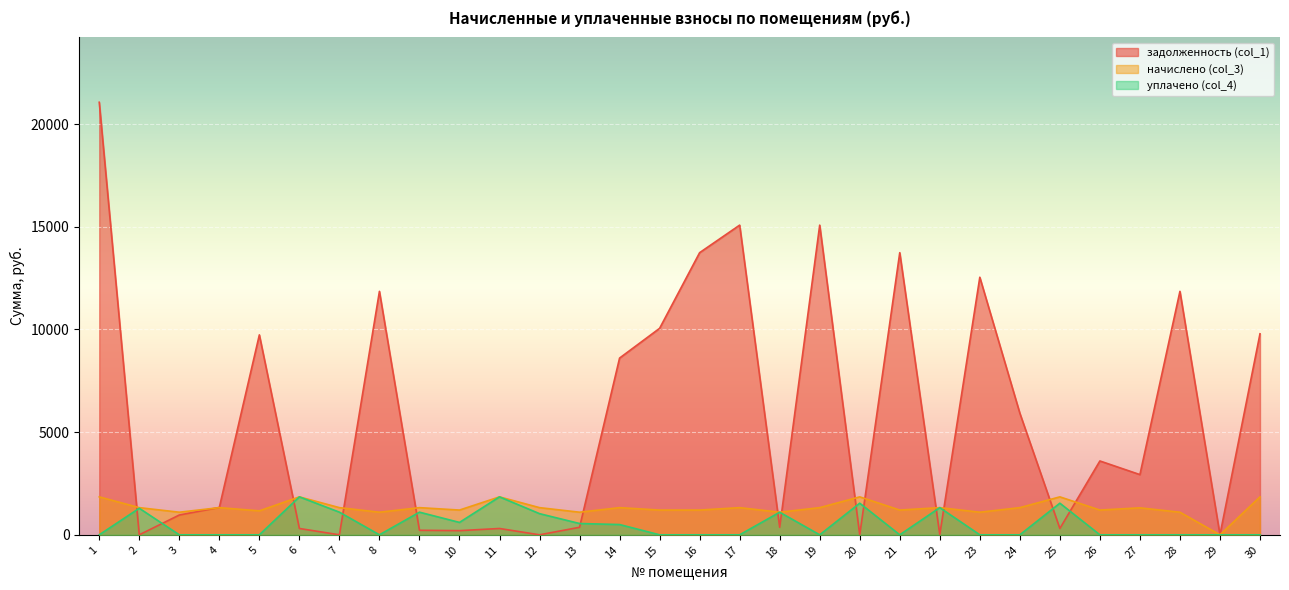

Is the value of начислено (col_3) at 8 greater than the value of уплачено (col_4) at 7?

No